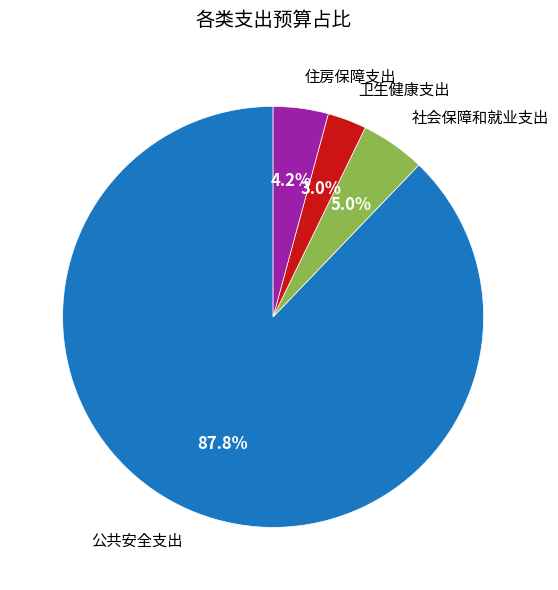

How many segments does this pie chart have?

4